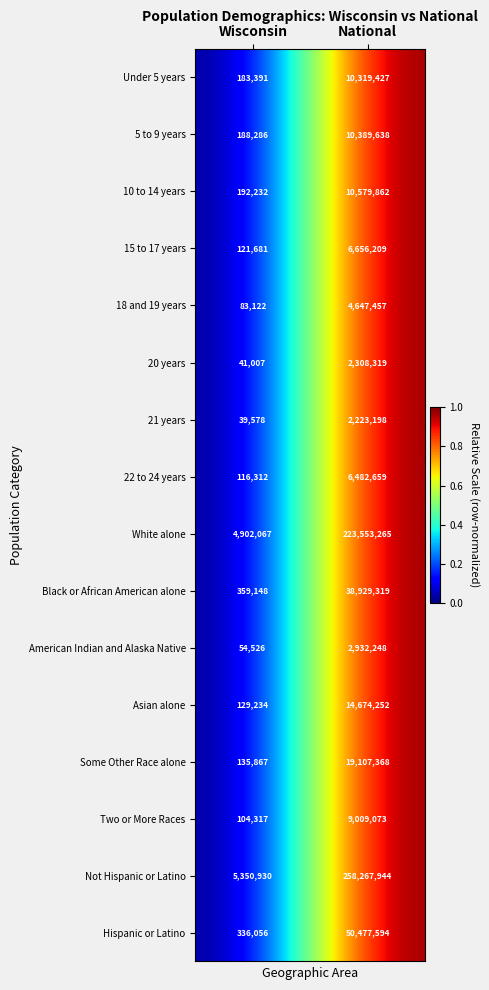

How many categories are shown in the chart?

2